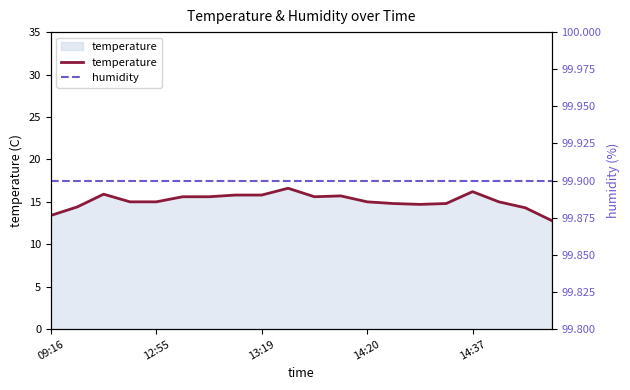

Is it true that humidity equals 99.9 at 14?

True